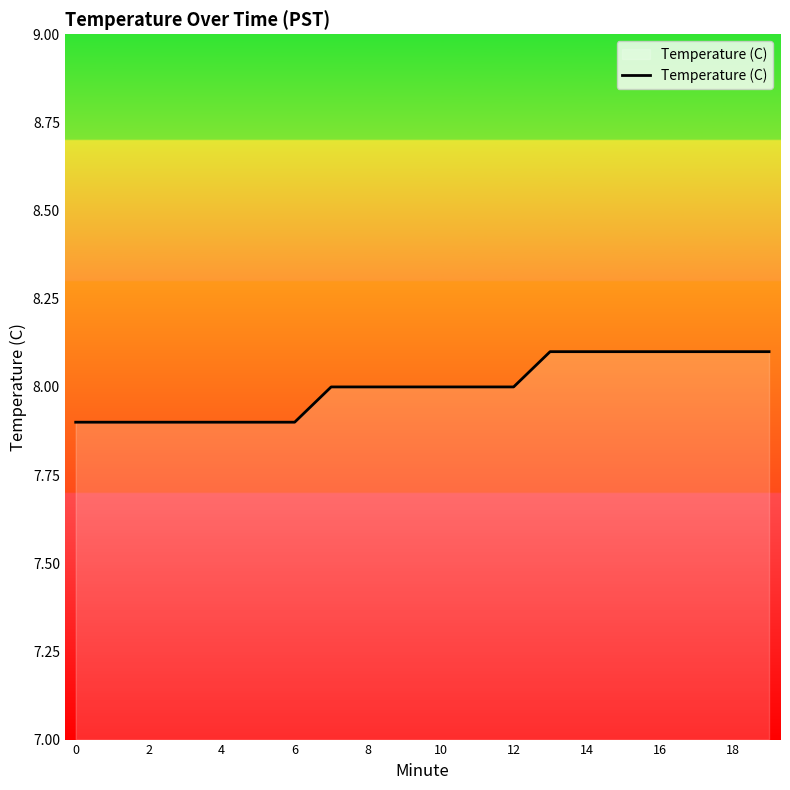

What is the smallest value displayed?

7.9